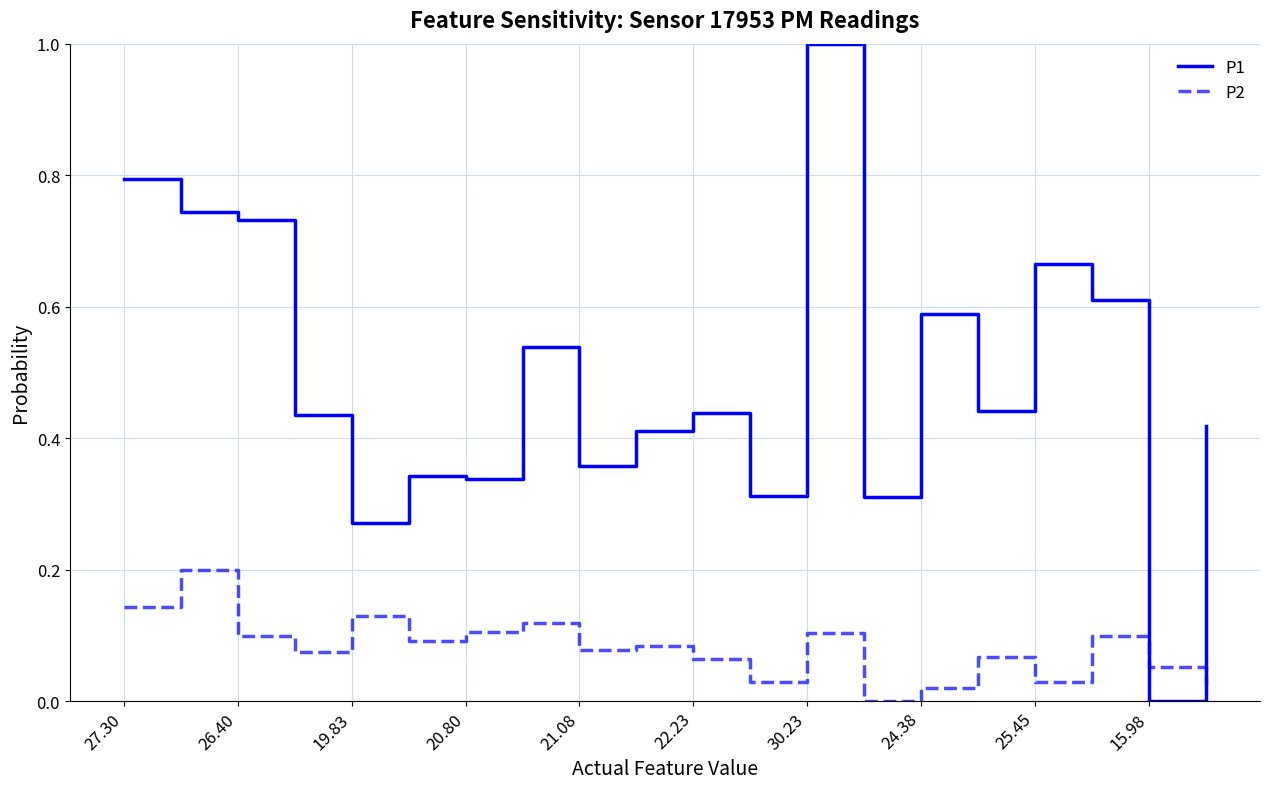

How many distinct data groups are displayed?

2